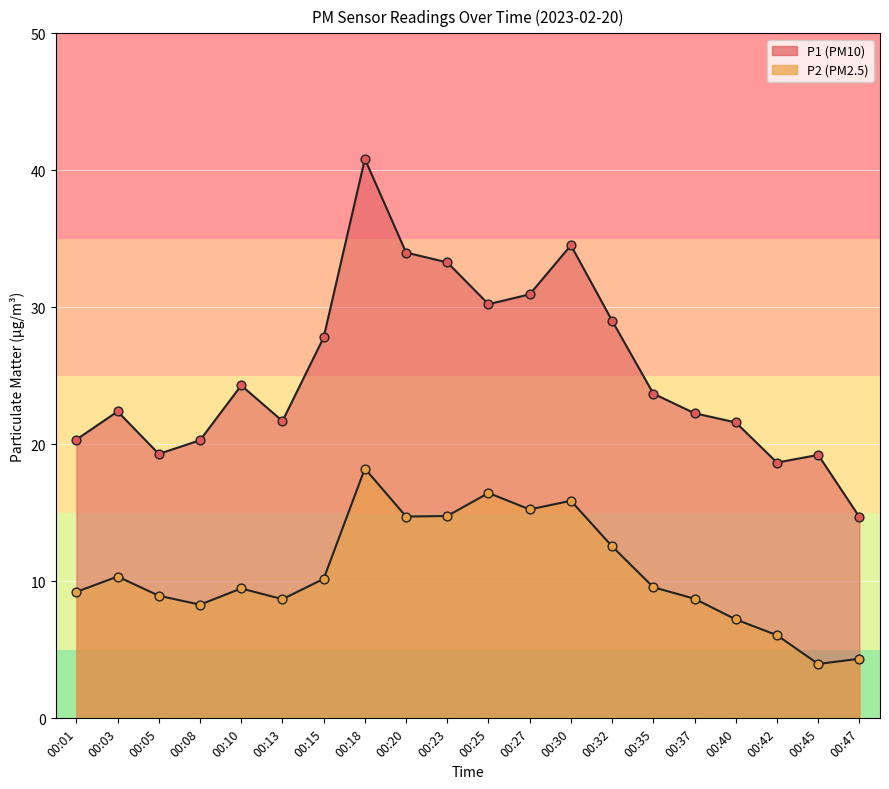

Is the value of P1 at 00:15 greater than the value of P2 at 00:45?

Yes